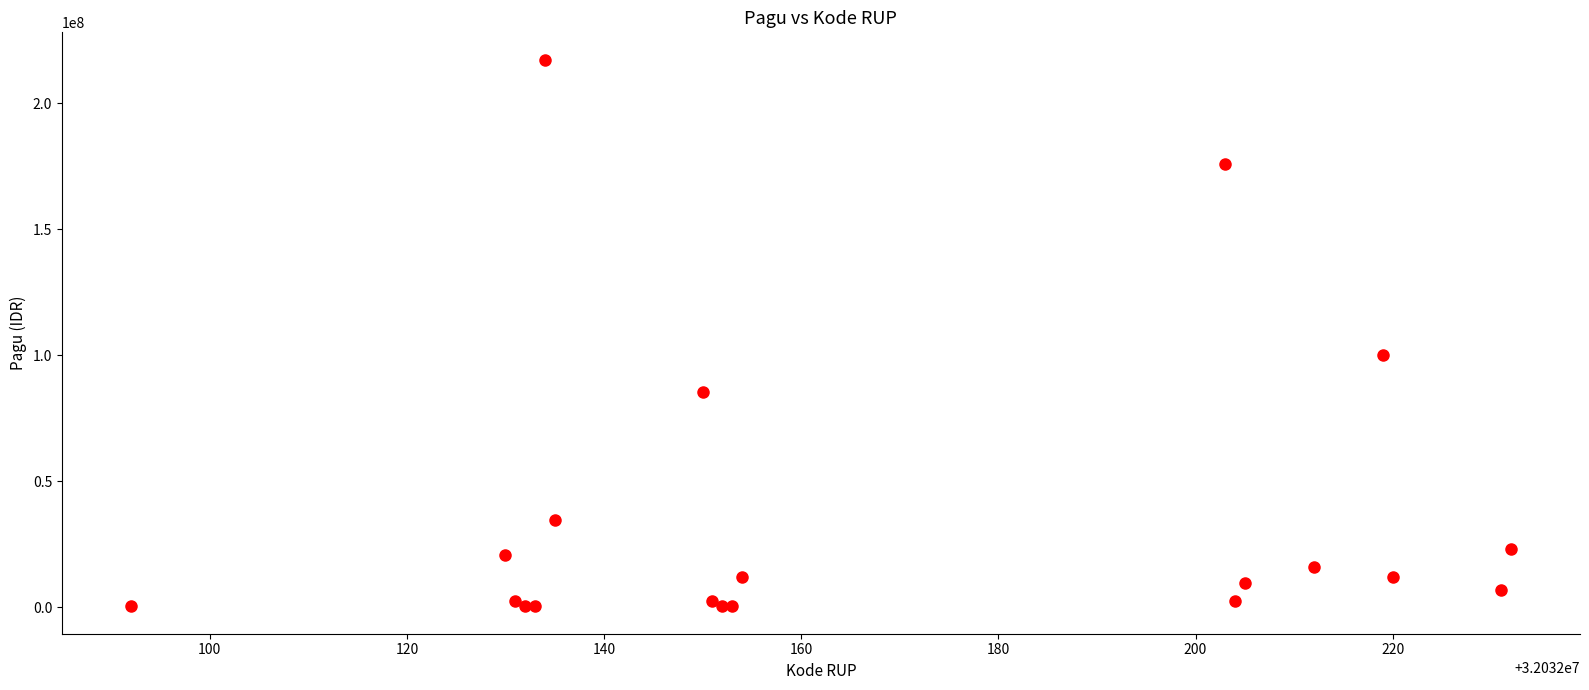

What Y value in the scatter plot is closest to 108800000?

99958000